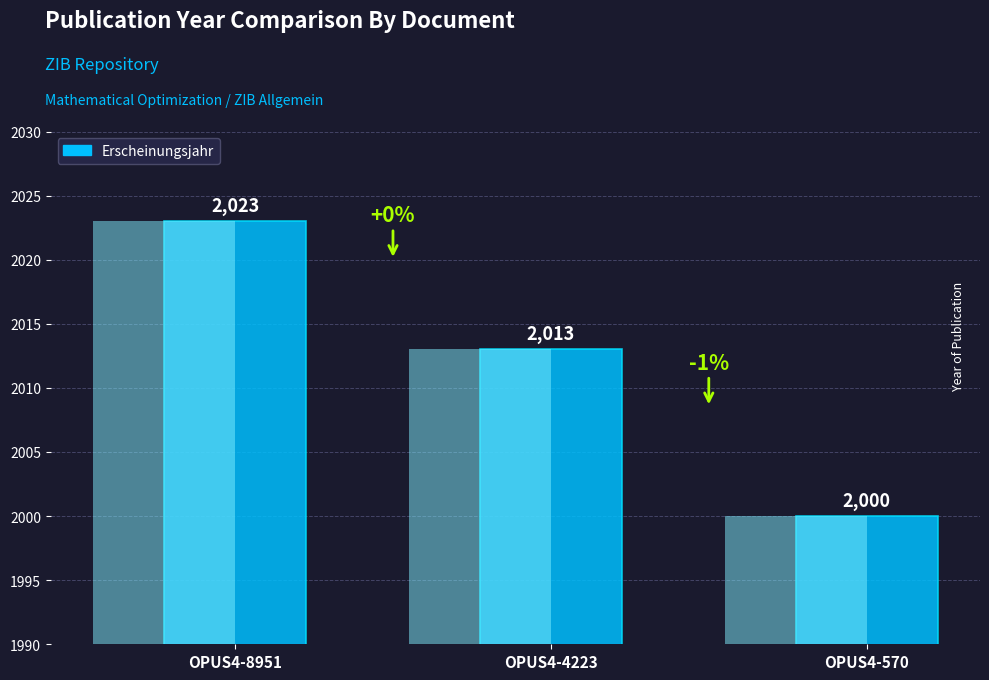

Rank the categories by value from lowest to highest.

OPUS4-570, OPUS4-4223, OPUS4-8951